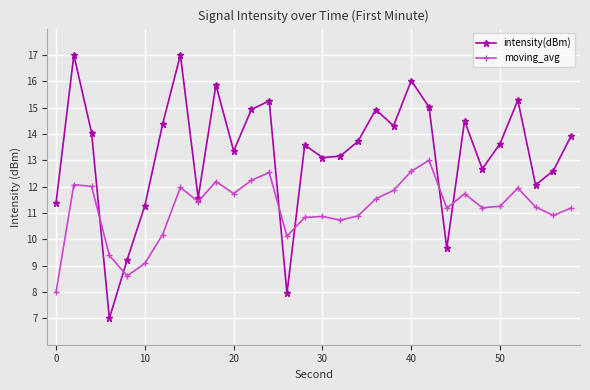

Which series has the largest range (max minus min)?

intensity(dBm)